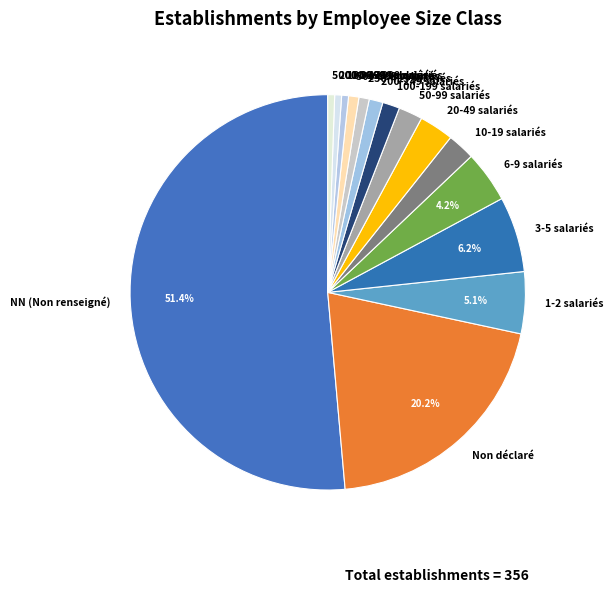

Does 500-999 salariés account for over 50% of the chart?

No